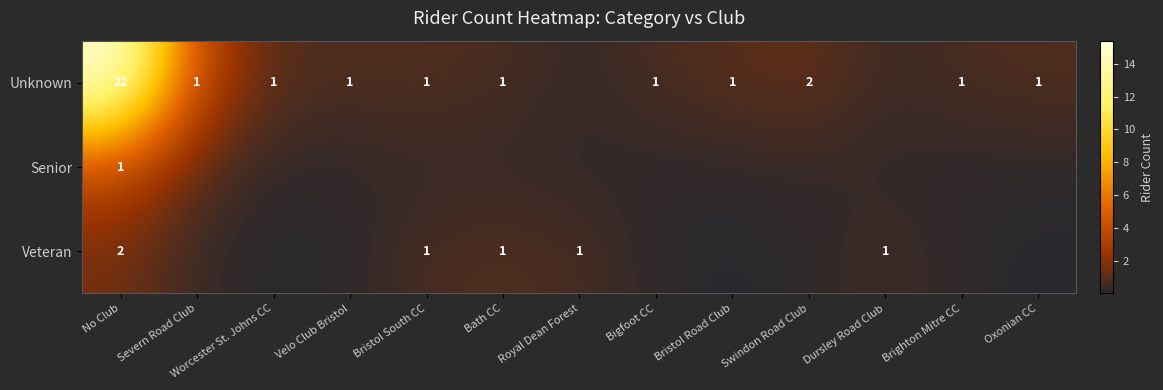

List the labels in order of Unknown value, smallest first.

Royal Dean Forest, Dursley Road Club, Bath CC, Brighton Mitre CC, Bigfoot CC, Oxonian CC, Bristol South CC, Velo Club Bristol, Worcester St. Johns CC, Bristol Road Club, Swindon Road Club, Severn Road Club, No Club